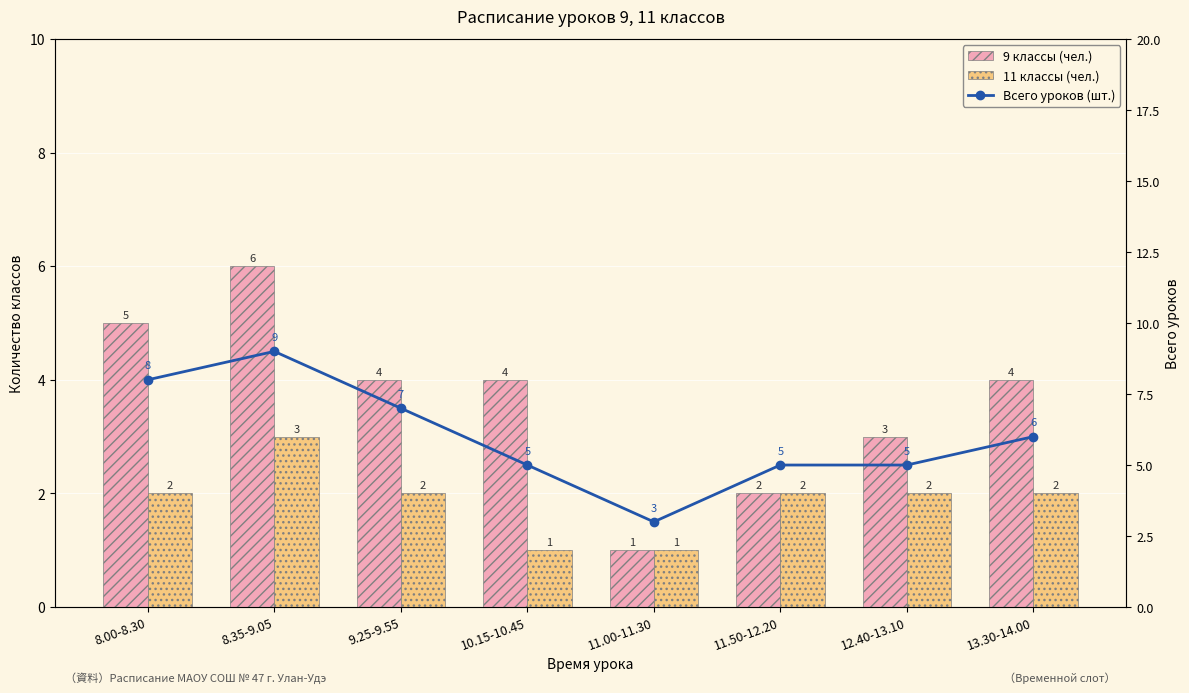

List the labels in order of 9 классы (чел.) value, smallest first.

11.00-11.30, 11.50-12.20, 12.40-13.10, 9.25-9.55, 10.15-10.45, 13.30-14.00, 8.00-8.30, 8.35-9.05